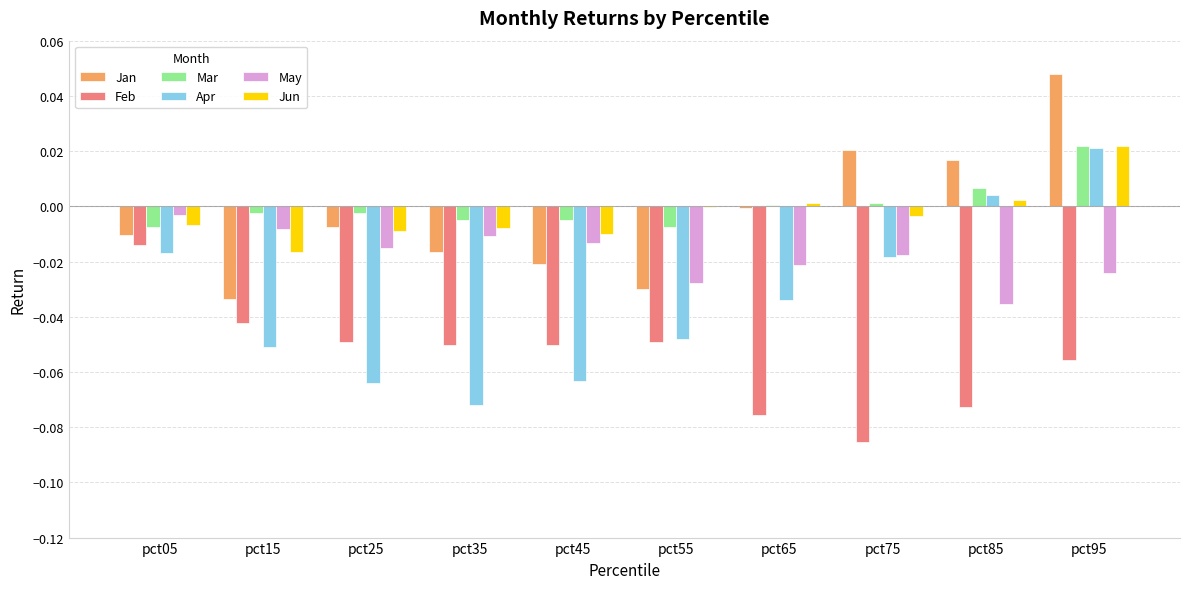

Which category has the highest value across all series?

pct95